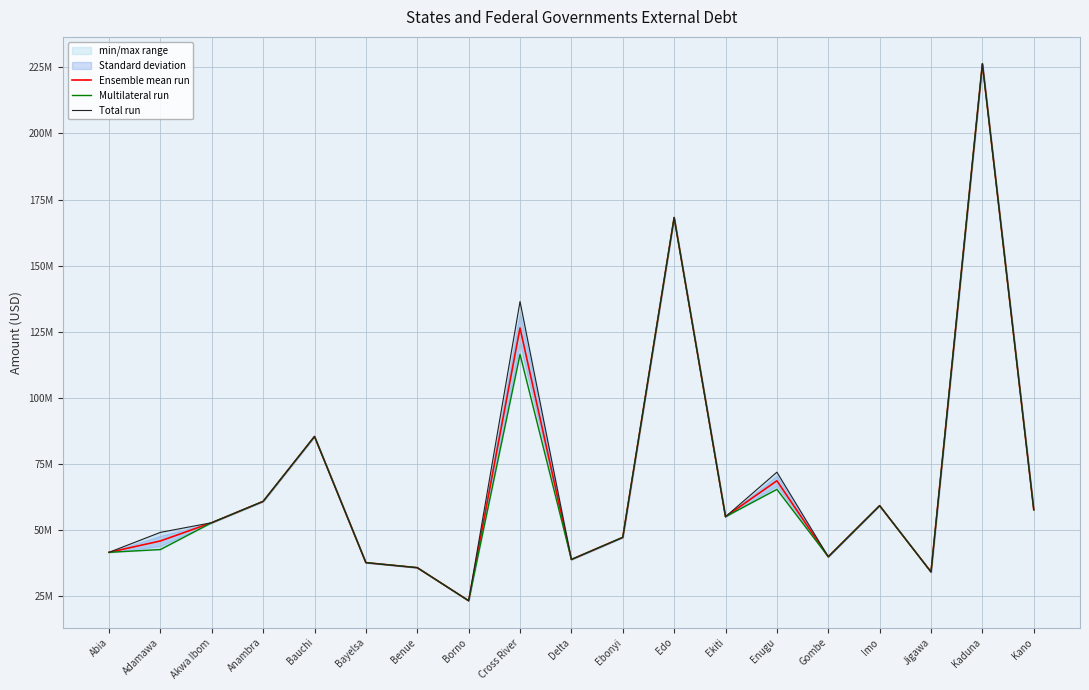

Is the value of Multilateral run at Bauchi greater than the value of Total run at Enugu?

Yes